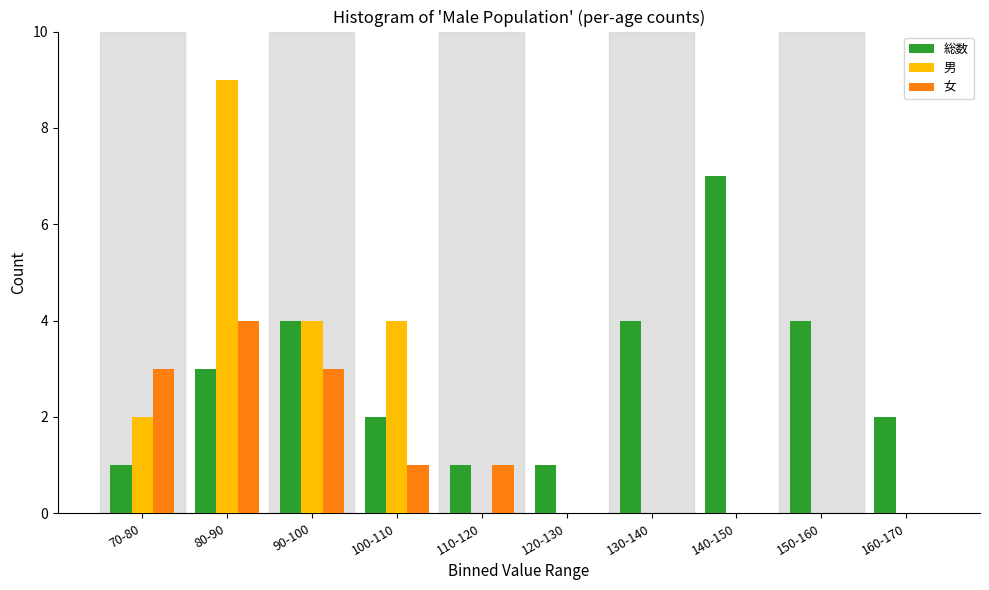

Reading left to right, list all the values displayed in this chart.

総数: 70-80=1	80-90=3	90-100=4	100-110=2	110-120=1	120-130=1	130-140=4	140-150=7	150-160=4	160-170=2
男: 70-80=2	80-90=9	90-100=4	100-110=4	110-120=0	120-130=0	130-140=0	140-150=0	150-160=0	160-170=0
女: 70-80=3	80-90=4	90-100=3	100-110=1	110-120=1	120-130=0	130-140=0	140-150=0	150-160=0	160-170=0